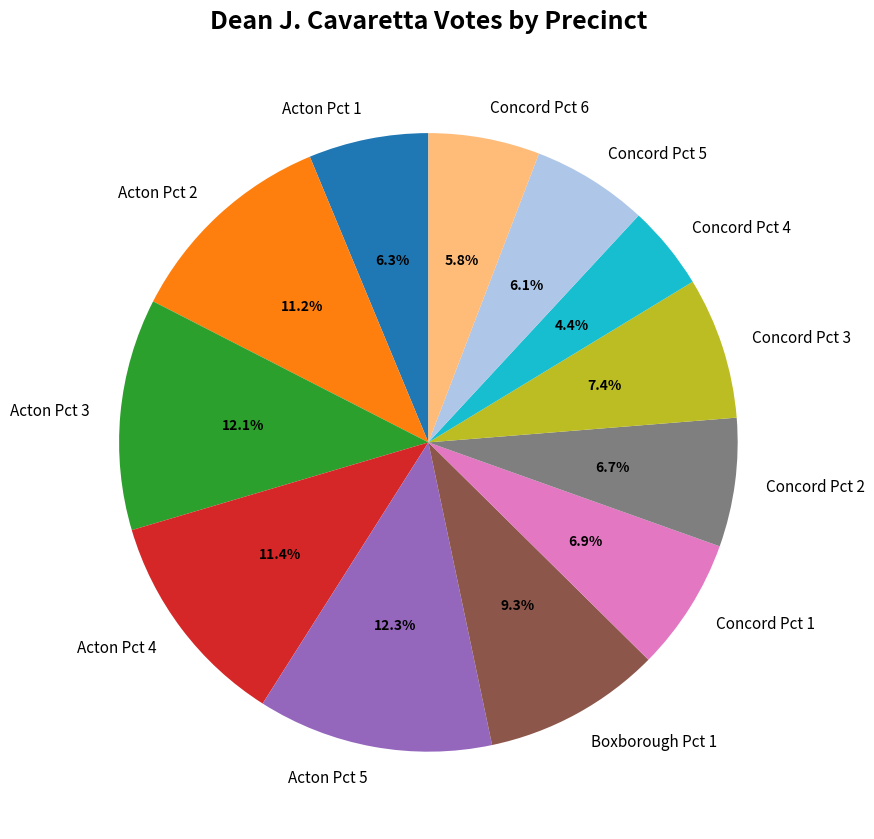

To the nearest percent, what is the difference between the Acton Pct 5 and Concord Pct 5 slice percentages?

6%